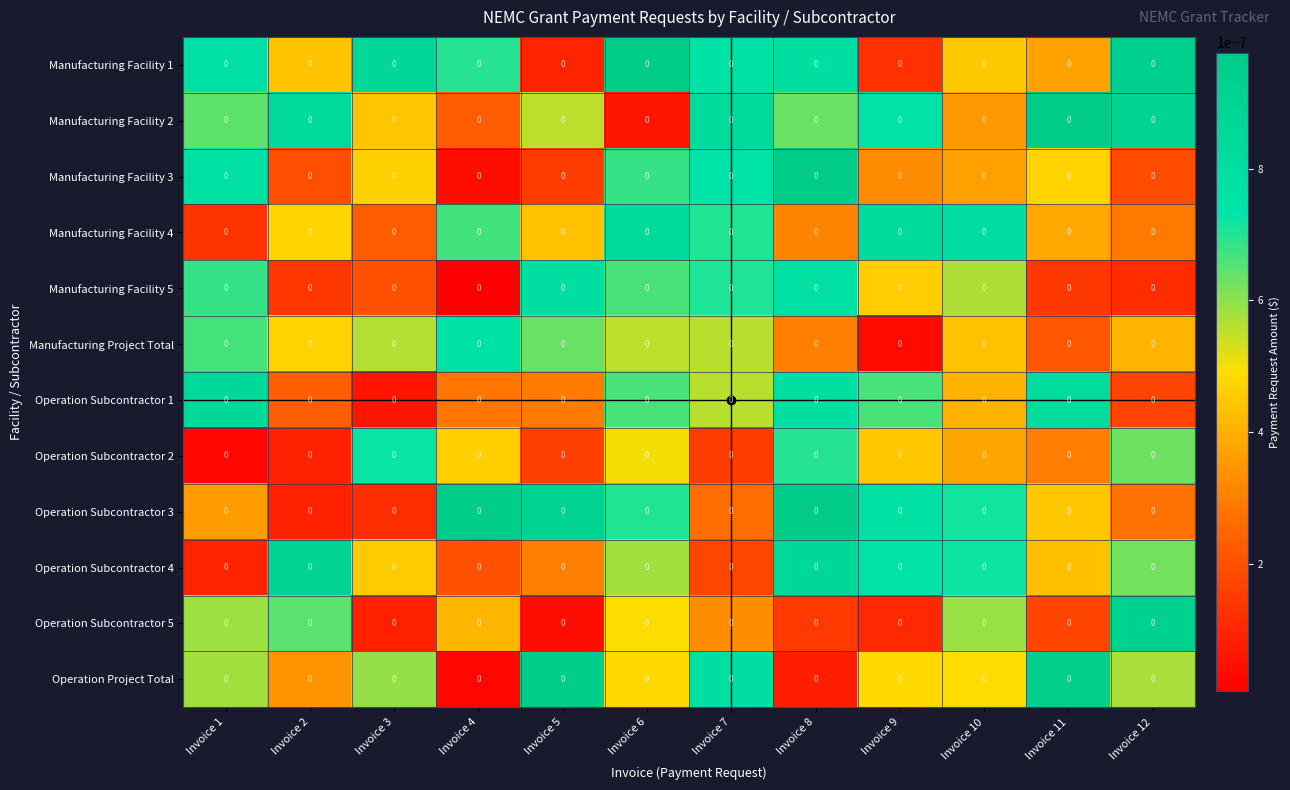

The value of Manufacturing Facility 4 at Invoice 9 is 0.0. True or false?

True